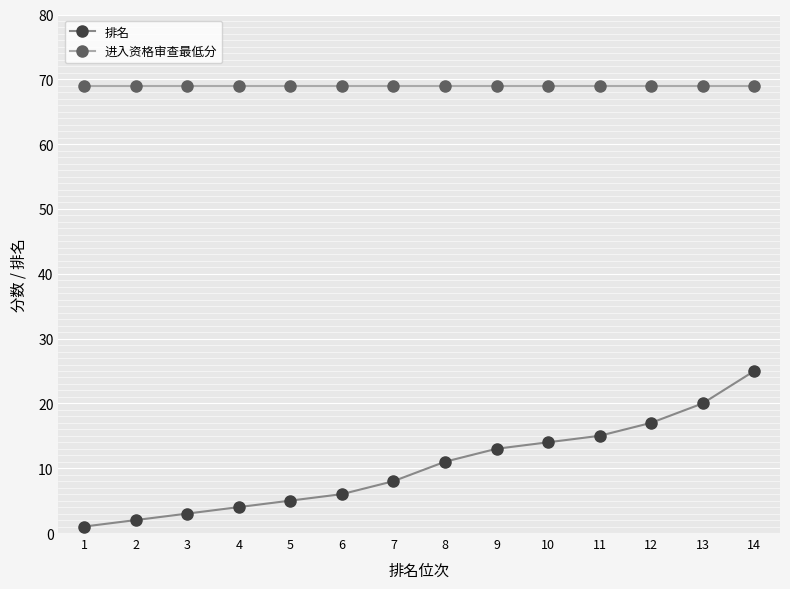

Reading left to right, transcribe all the data shown in this chart.

排名: 1=1	2=2	3=3	4=4	5=5	6=6	7=8	8=11	9=13	10=14	11=15	12=17	13=20	14=25
进入资格审查最低分: 1=69	2=69	3=69	4=69	5=69	6=69	7=69	8=69	9=69	10=69	11=69	12=69	13=69	14=69